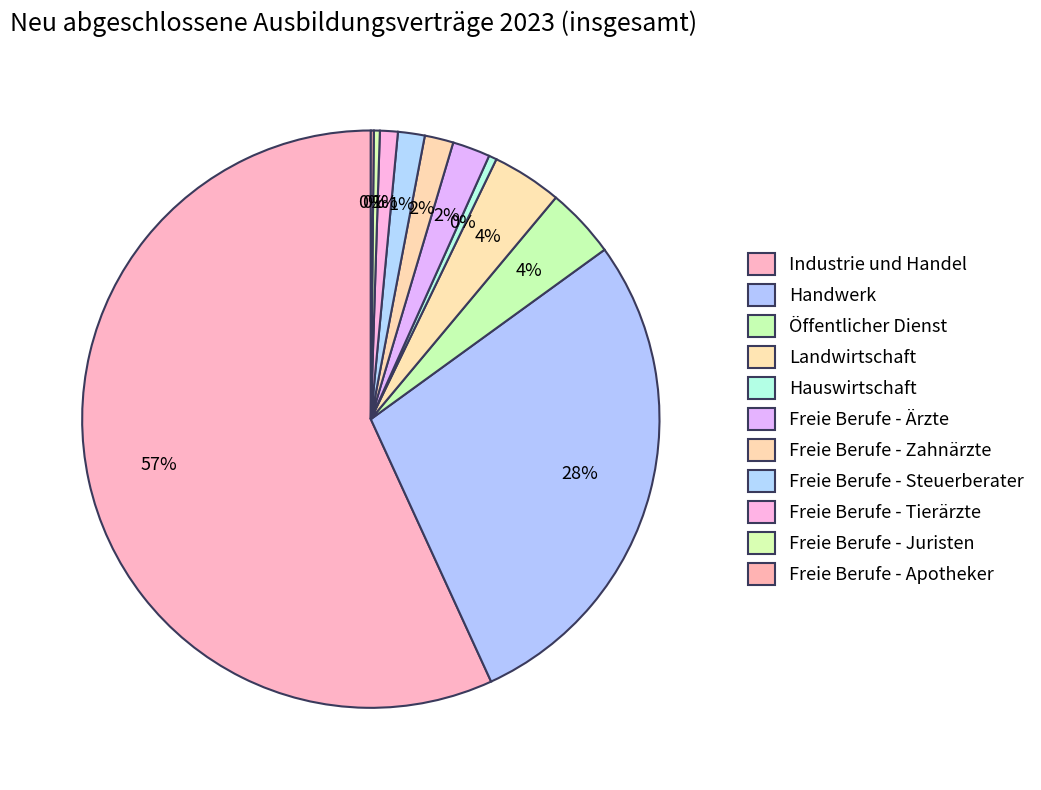

What is the ratio of the value at Freie Berufe - Zahnärzte to the value at Freie Berufe - Steuerberater?

1.1